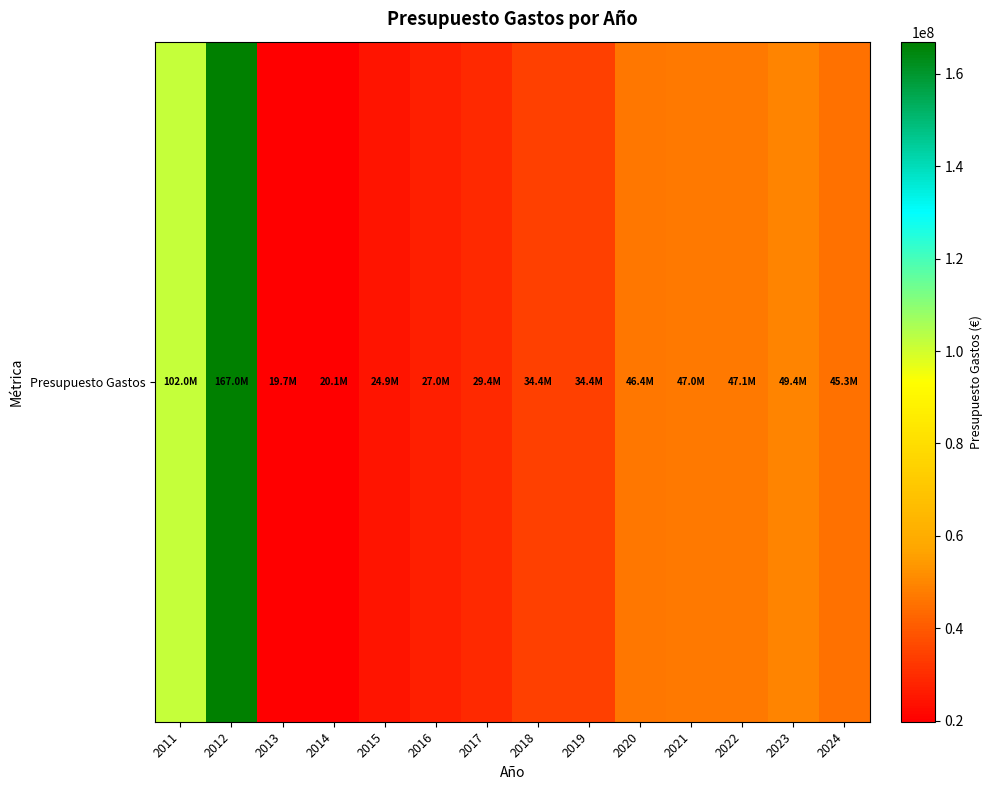

Reading left to right, transcribe all the data shown in this chart.

101993050	166996530	19740640	20064980	24851110	26969280	29360240	34426080	34426080	46393540	46999090	47052790	49422880	45282090